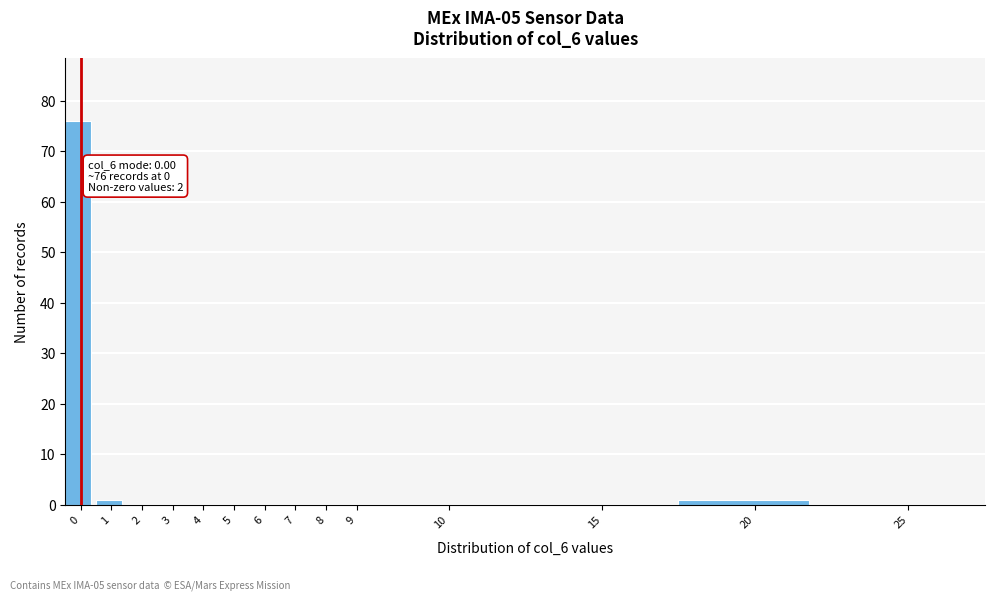

Reading left to right, what are all the values shown in this chart?

0=76	1=1	2=0	3=0	4=0	5=0	6=0	7=0	8=0	9=0	10=0	15=0	20=1	25=0